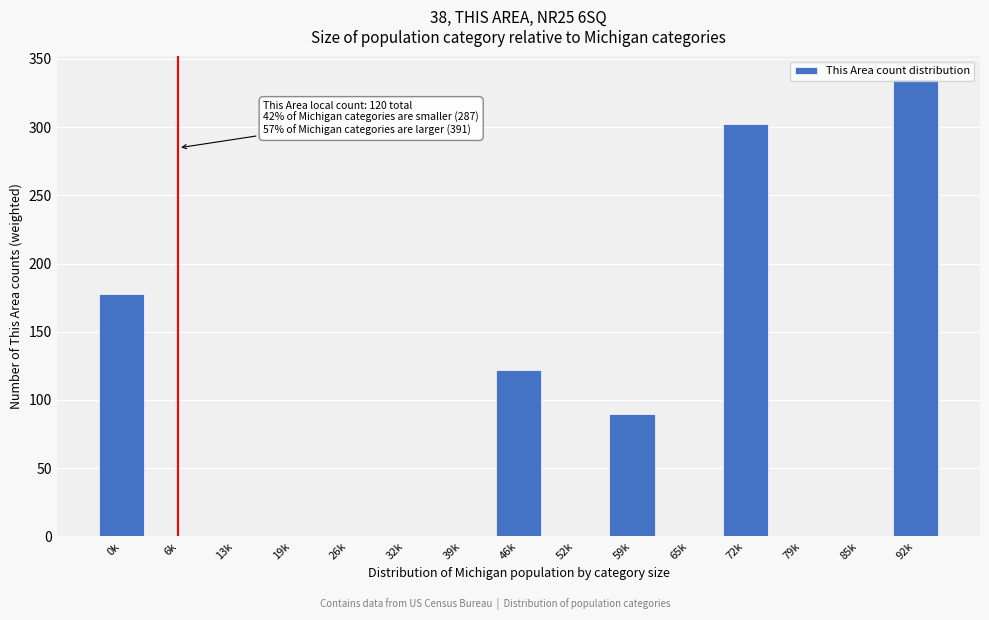

What is the change in value from 65k to 92k?

+335